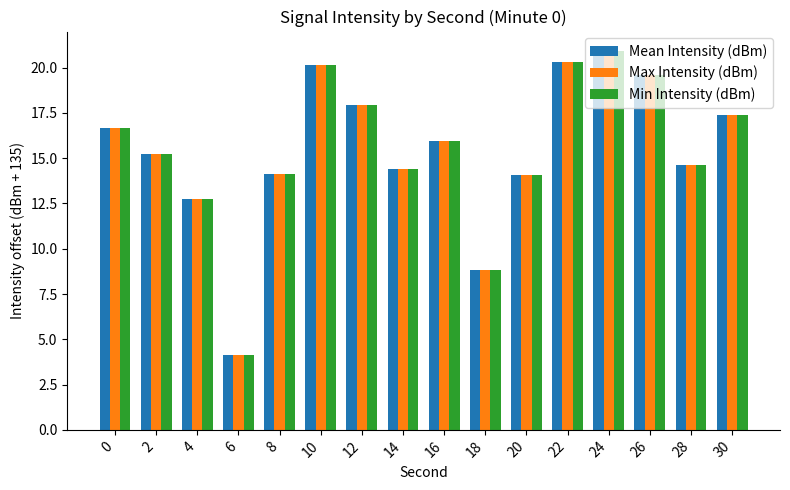

What is the highest value of the Min Intensity (dBm) series?

20.9